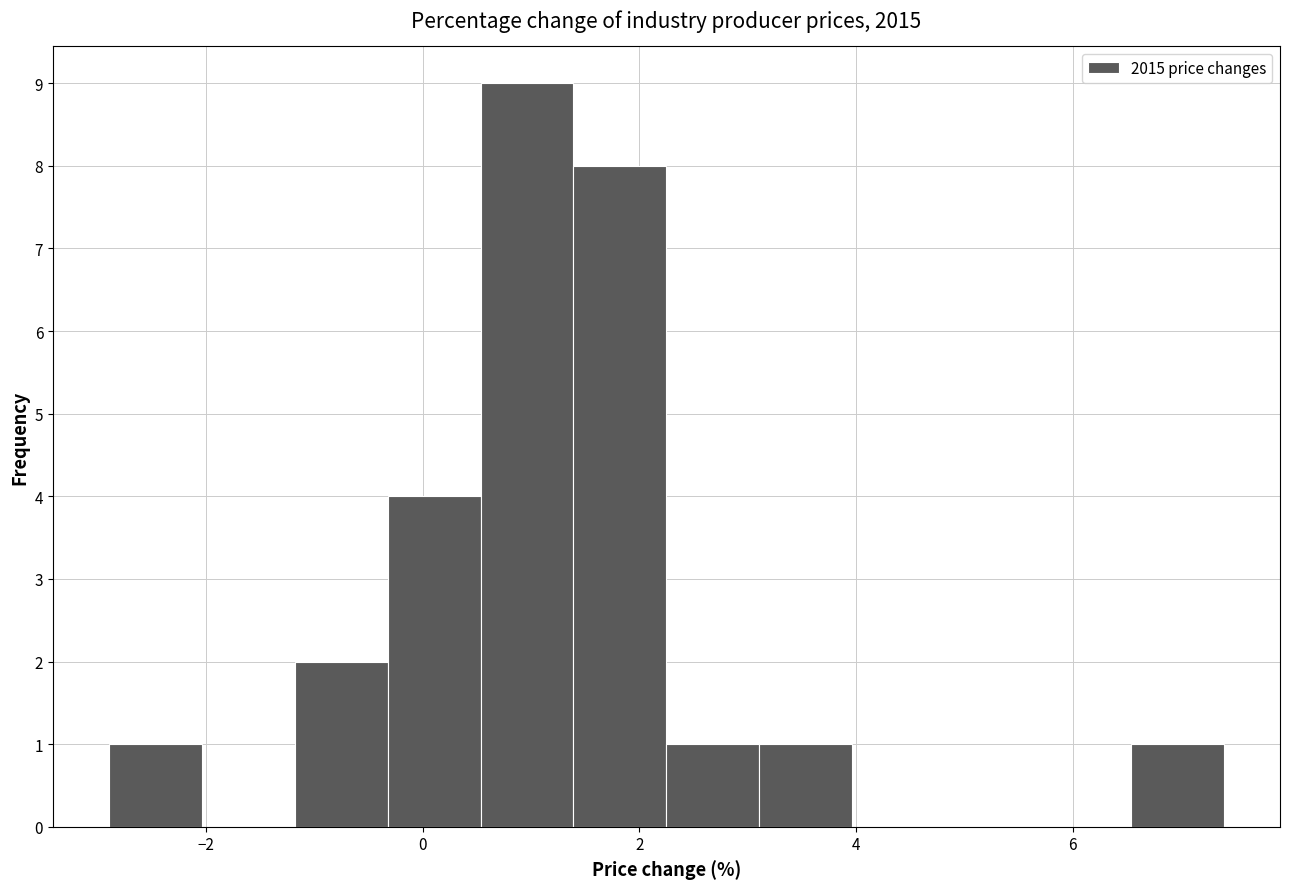

Reading left to right, transcribe this chart: for each bar, give the range it covers on the x-axis and its height. Neither the bar edges nor the heights are printed on the chart, so give them approximately, as read against the axes.

-2.8 to -2.0: 1
-2.0 to -1.2: 0
-1.2 to -0.4: 2
-0.4 to 0.6: 4
0.6 to 1.4: 9
1.4 to 2.2: 8
2.2 to 3.2: 1
3.2 to 4.0: 1
4.0 to 4.8: 0
4.8 to 5.6: 0
5.6 to 6.6: 0
6.6 to 7.4: 1